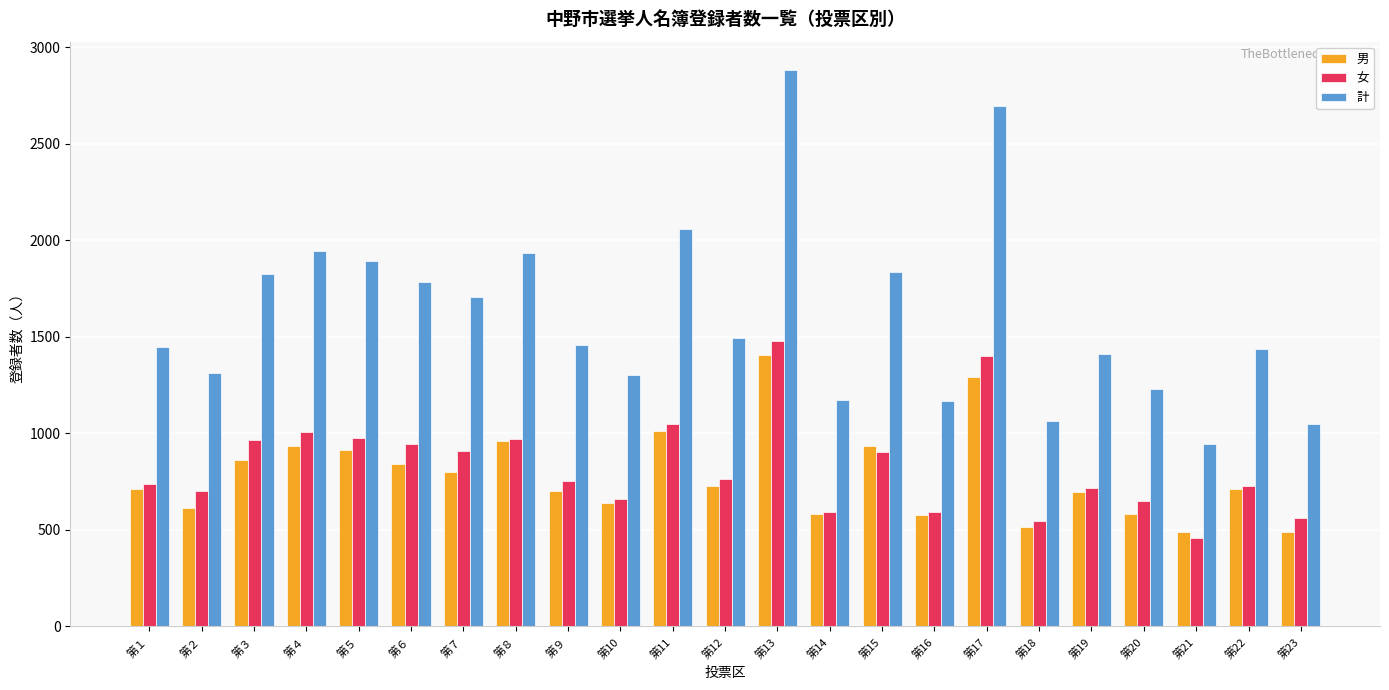

Is it true that 女 equals 175 at 第21?

False